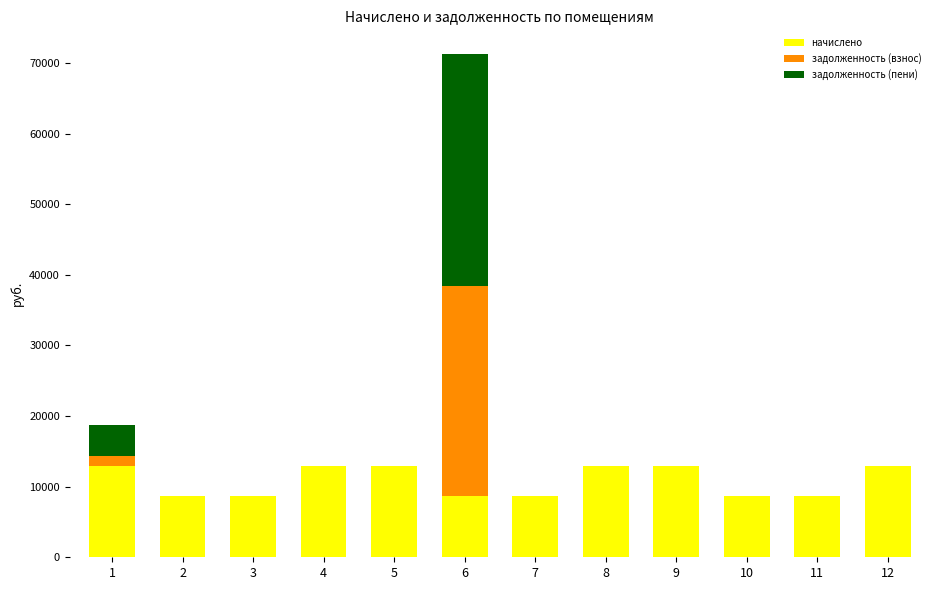

The value of начислено at 4 is 12978.9. True or false?

True